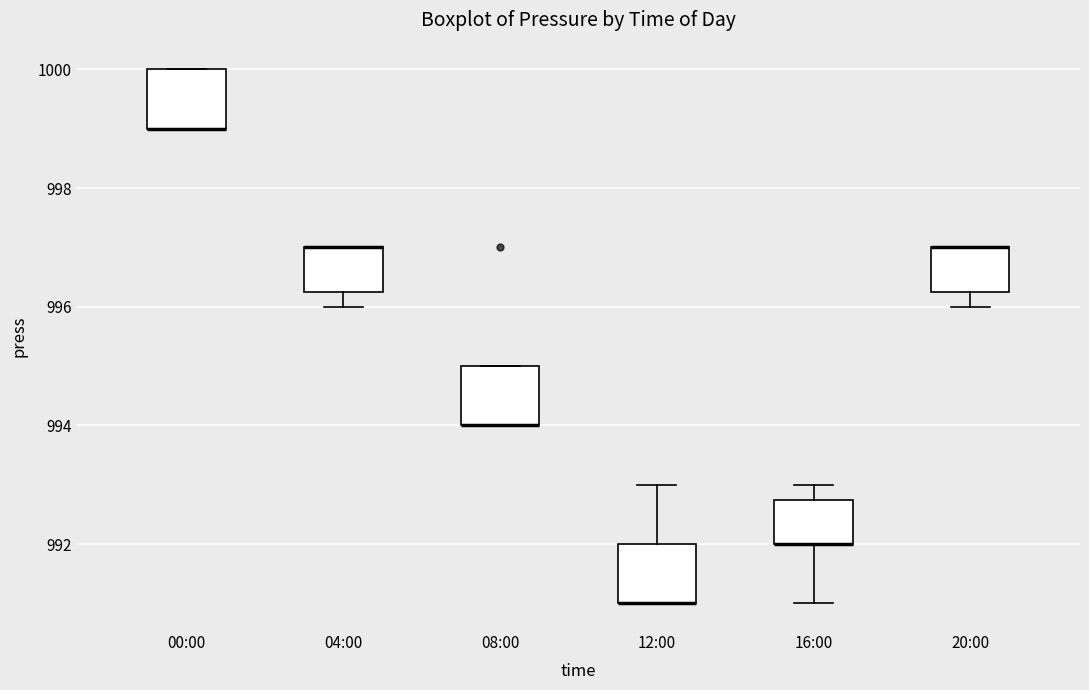

Where does the upper whisker of the box for 12:00 end on the y-axis? The values are not printed on the chart, so give them approximately, as read against the axis.

993.0